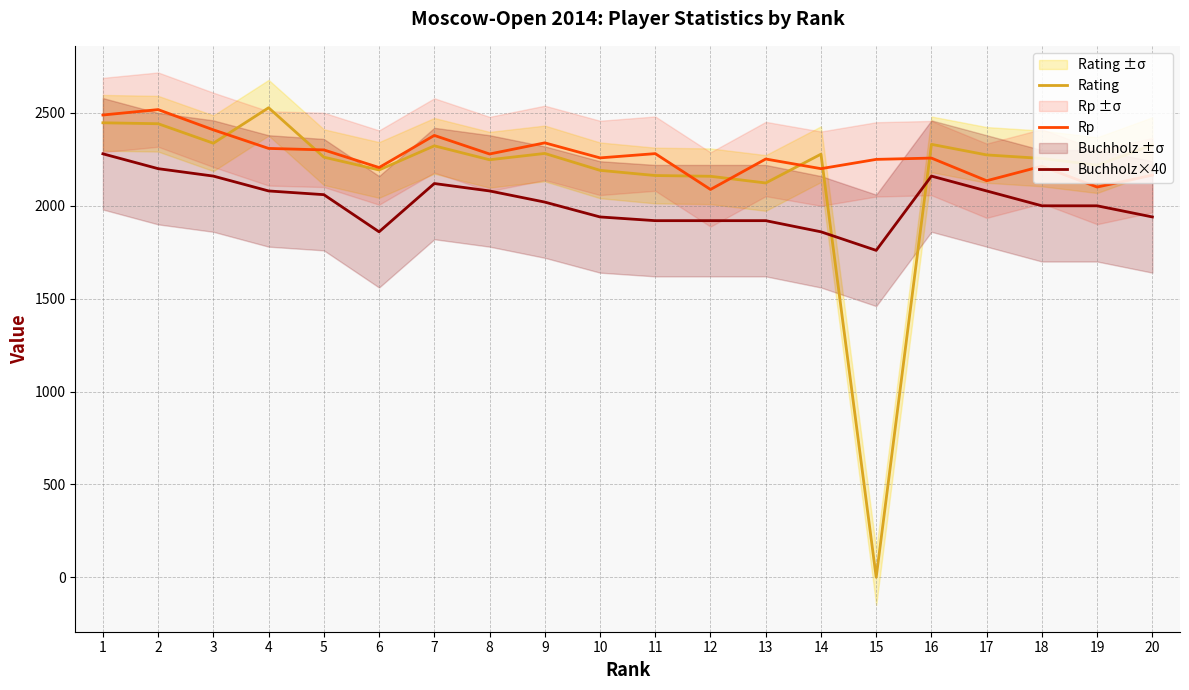

How many values in the Rp series are below 2258?

10